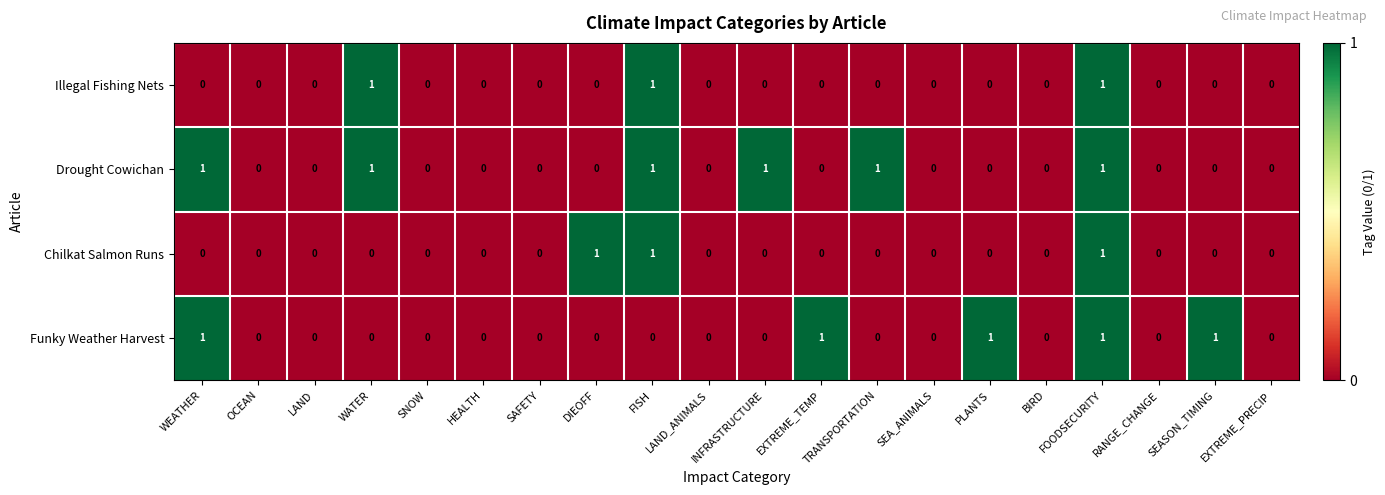

Which series changed the most between SNOW and DIEOFF?

Chilkat Salmon Runs